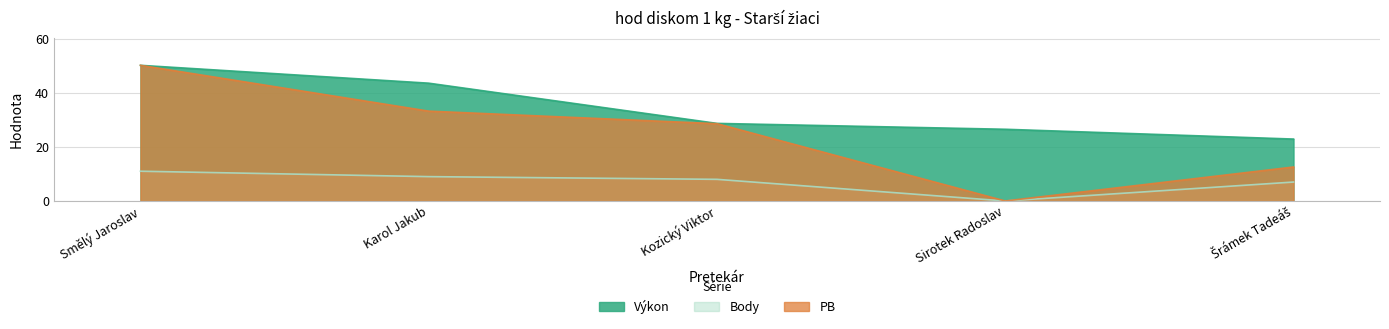

Reading left to right, what are all the values shown in this chart?

Výkon: 50.1	43.5	28.7	26.5	22.9
Body: 11.0	9.0	8.0	0.0	7.0
PB: 50.1	33.2	28.6	0.0	12.6